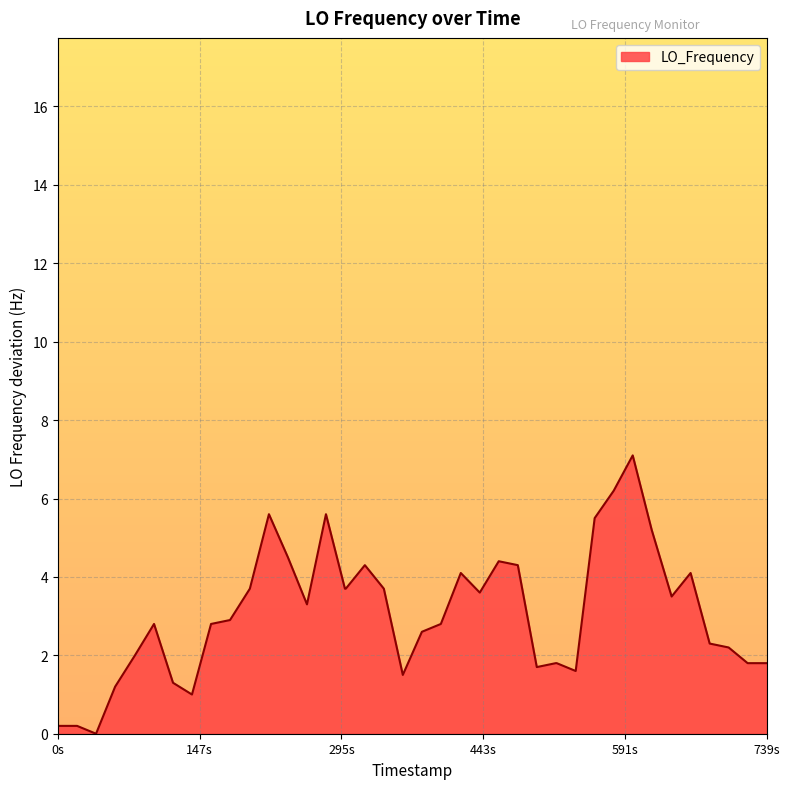

How many values are above zero?

39